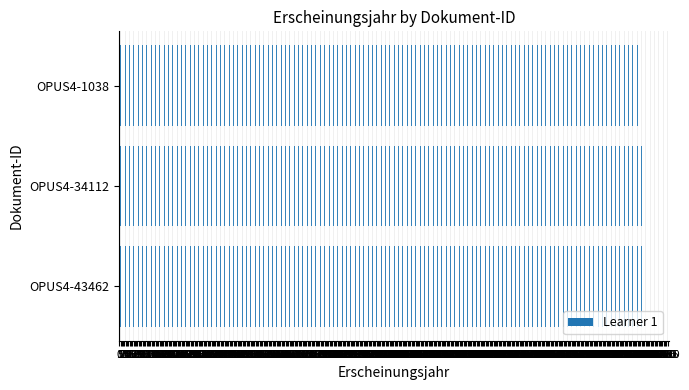

What is the value of the 1st bar from the top?

2006